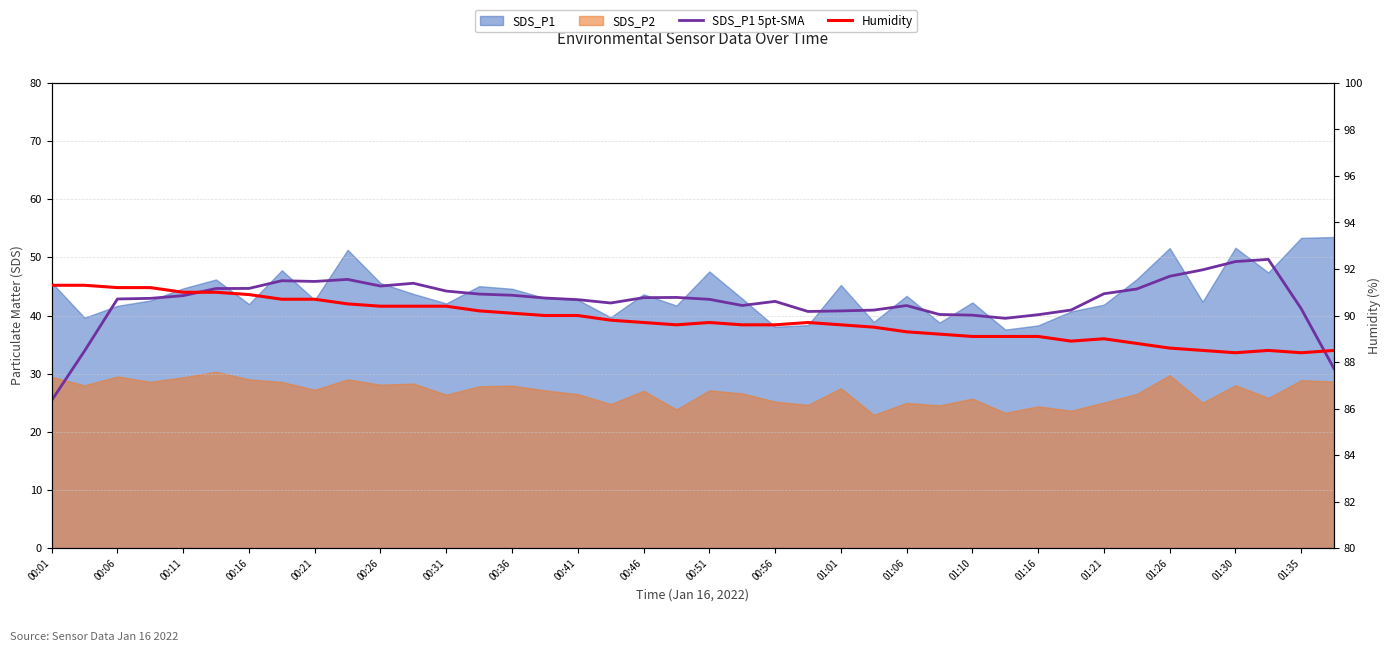

What is the average value of the Humidity series?

89.8